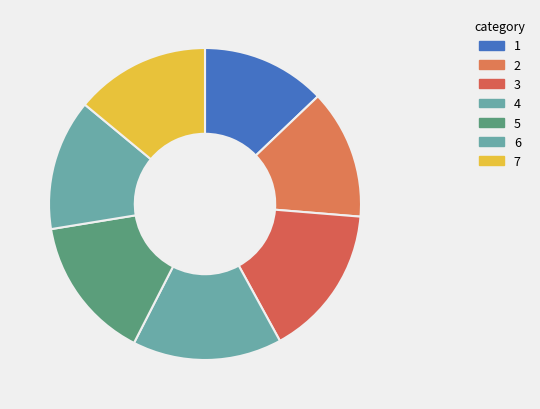

Is there any slice that represents more than half of the pie?

No